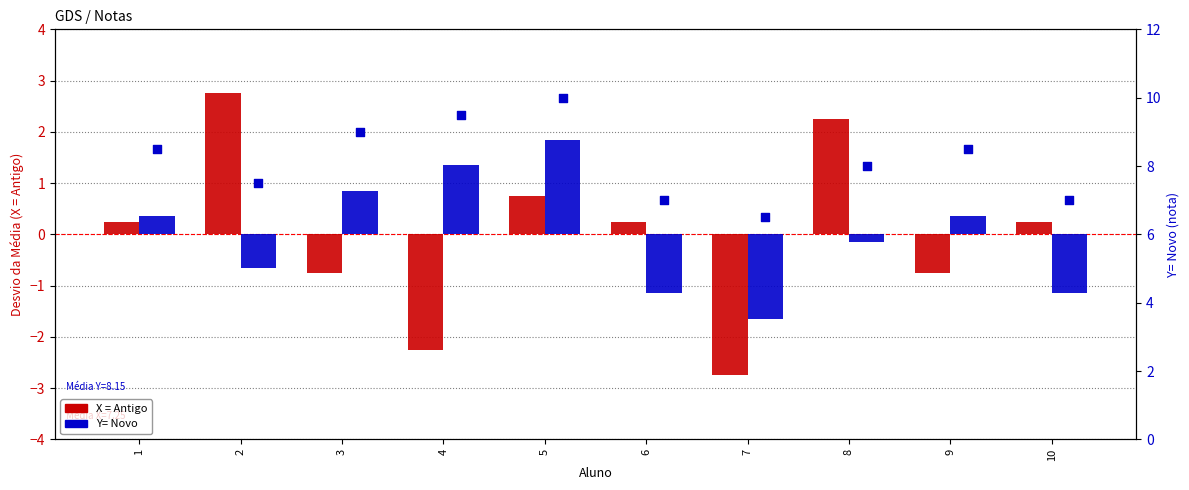

Is the value of Y= Novo at 4 greater than the value of X = Antigo at 3?

Yes